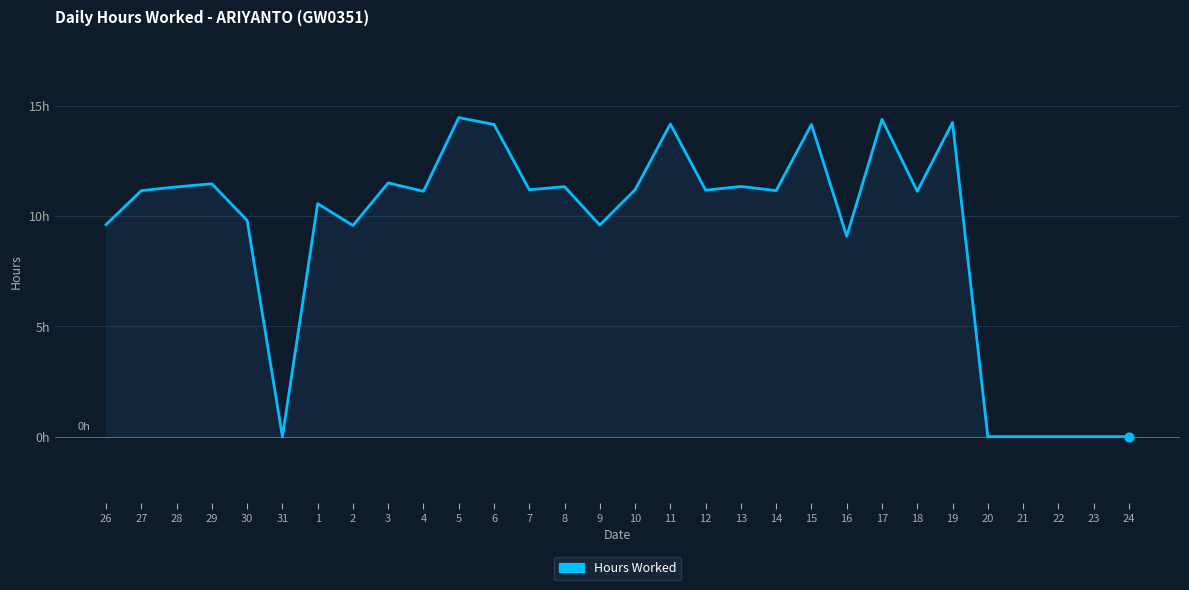

What is the change in value from 4 to 6?

+3.0